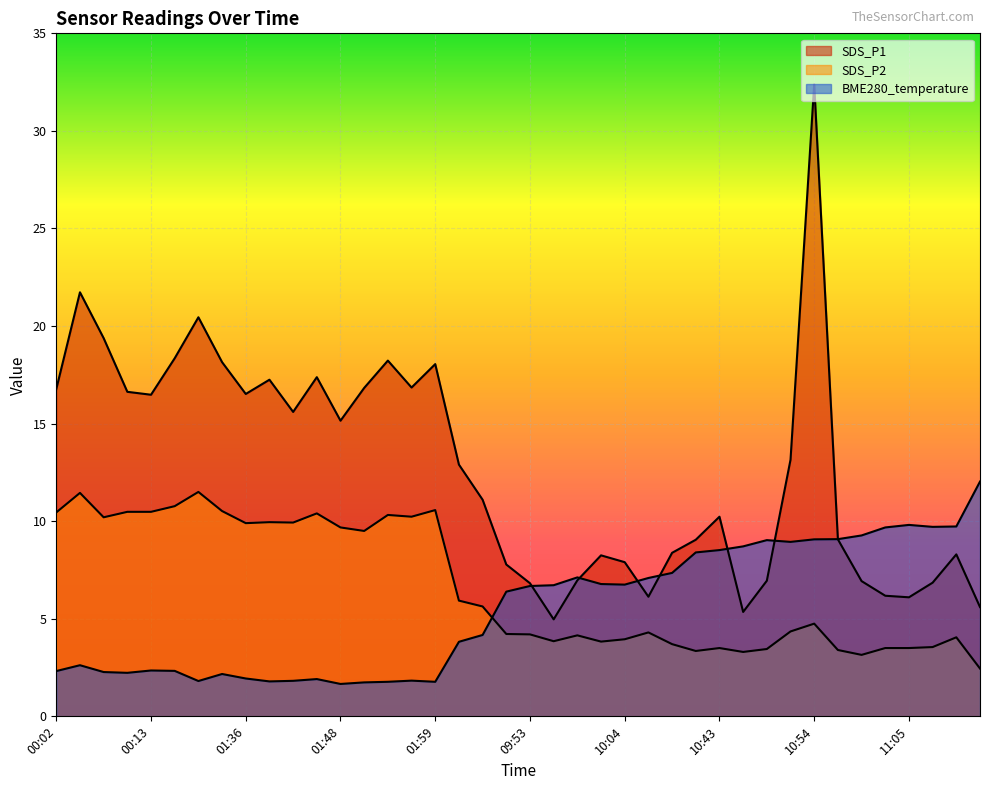

Reading left to right, transcribe all the data shown in this chart.

SDS_P1: 16.8	21.7	19.4	16.6	16.5	18.4	20.4	18.1	16.5	17.2	15.6	17.4	15.2	16.8	18.2	16.9	18.1	12.9	11.1	7.8	6.8	5.0	7.0	8.2	7.9	6.1	8.4	9.1	10.2	5.3	7.0	13.2	32.4	9.1	6.9	6.2	6.1	6.8	8.3	5.6
SDS_P2: 10.4	11.4	10.2	10.5	10.5	10.8	11.5	10.5	9.9	9.9	9.9	10.4	9.7	9.5	10.3	10.2	10.6	5.9	5.6	4.2	4.2	3.9	4.2	3.8	4.0	4.3	3.7	3.4	3.5	3.3	3.5	4.3	4.8	3.4	3.1	3.5	3.5	3.5	4.0	2.5
BME280_temperature: 2.3	2.6	2.3	2.2	2.4	2.3	1.8	2.2	1.9	1.8	1.8	1.9	1.7	1.7	1.8	1.8	1.8	3.8	4.2	6.4	6.7	6.7	7.1	6.8	6.8	7.1	7.3	8.4	8.5	8.7	9.0	8.9	9.1	9.1	9.3	9.7	9.8	9.7	9.7	12.0